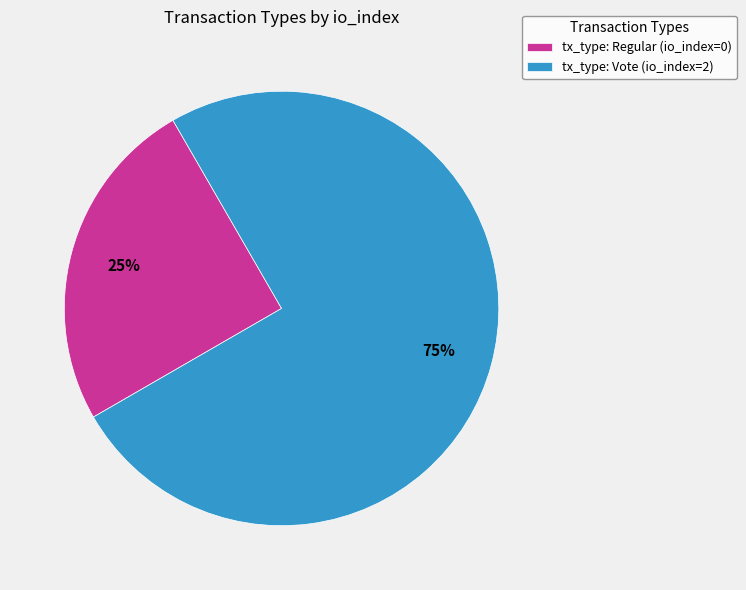

Count the number of slices in the pie.

2